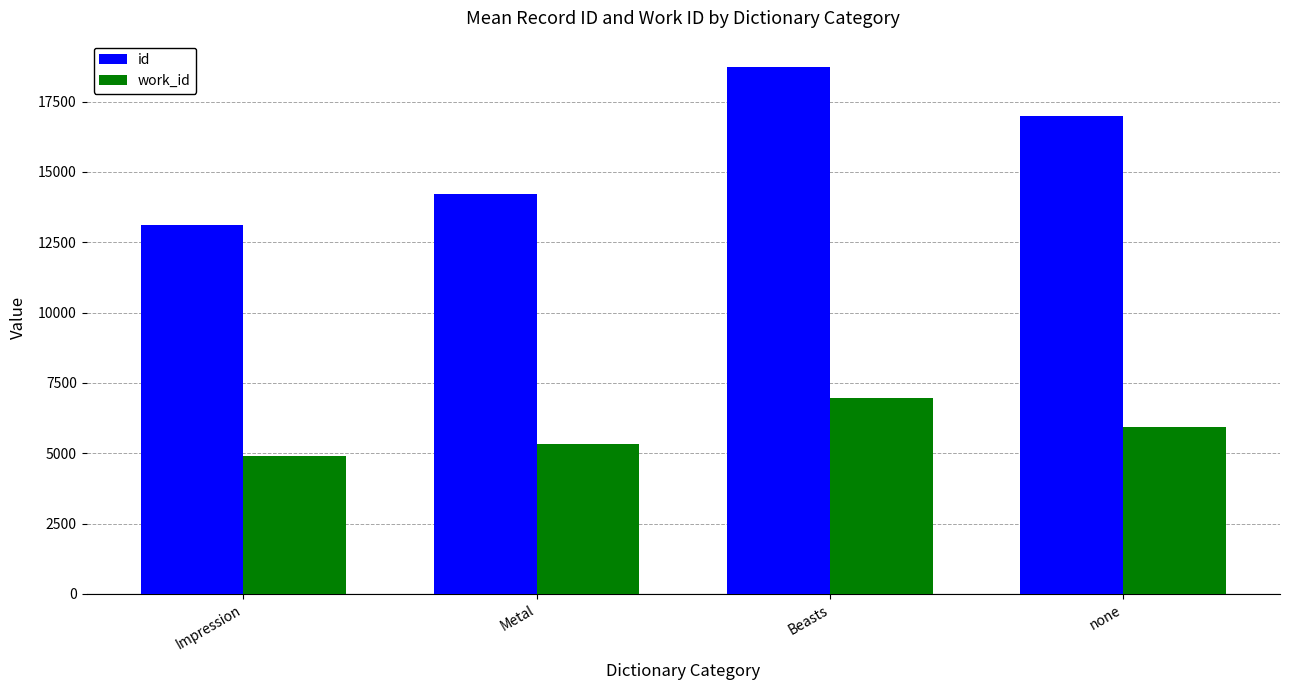

How many bars are there in each group?

2